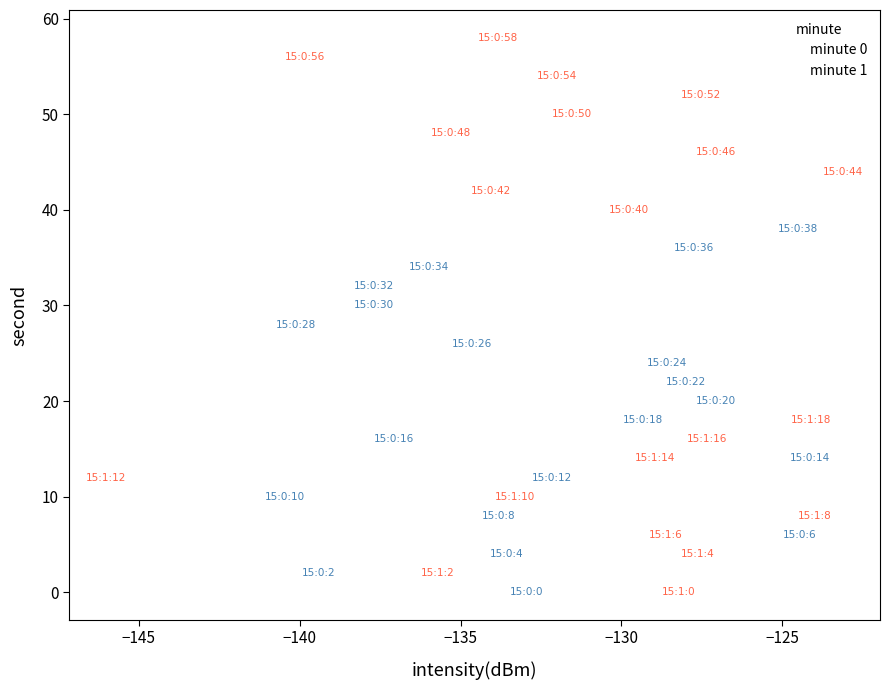

Which series contains the highest Y value?

minute 1